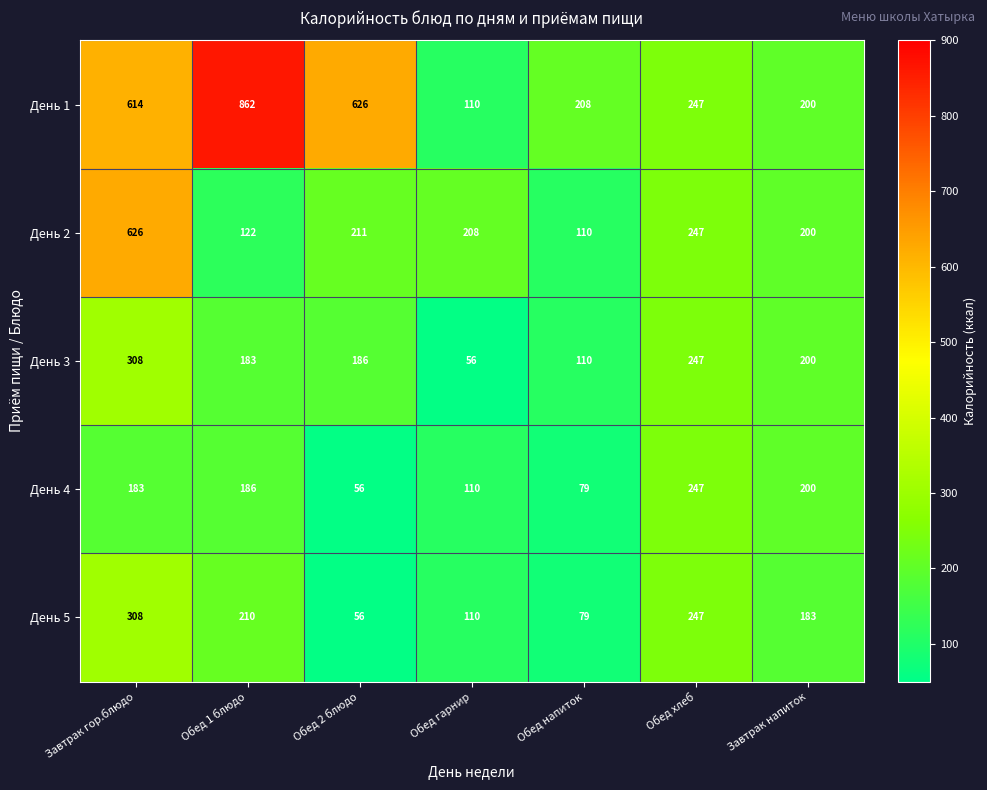

What is the minimum value shown in the chart?

56